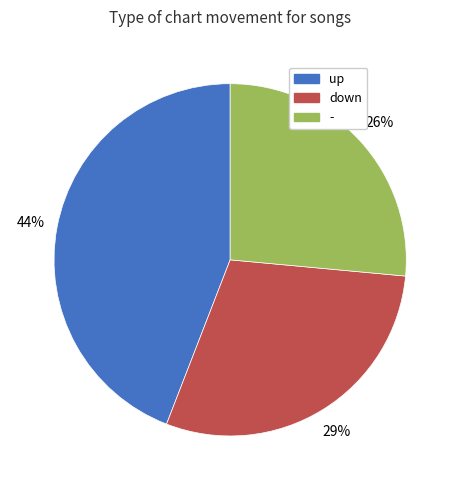

Approximately how many times larger is the value at down compared to -?

1.1